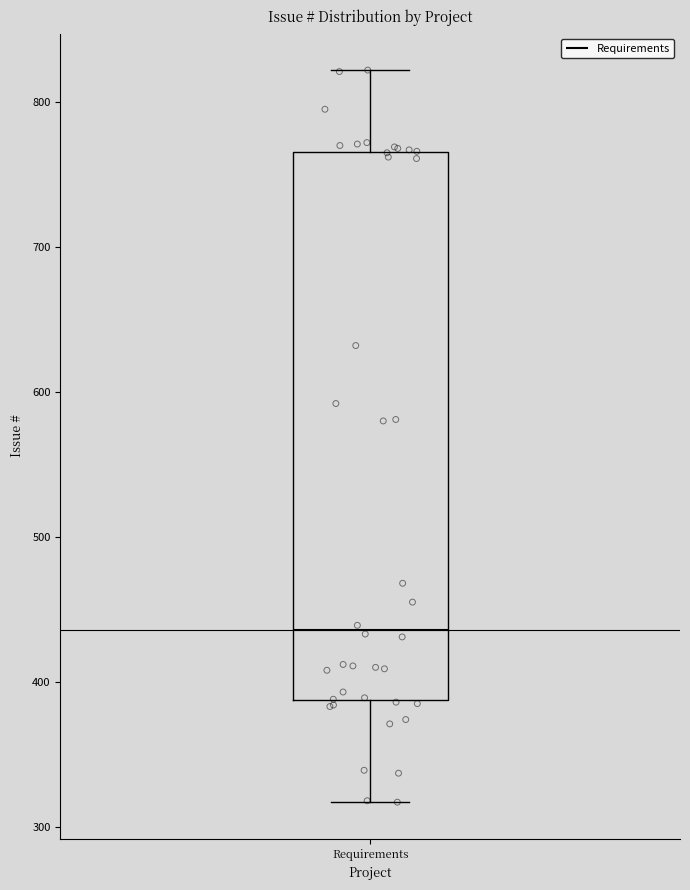

Transcribe this box plot: give where the median line is, the range the box spans, and where the two whiskers end, as read against the y-axis. The values are not printed on the chart, so give them approximately, as read against the axis.

median 440, box 390 to 770, whiskers 320 to 820